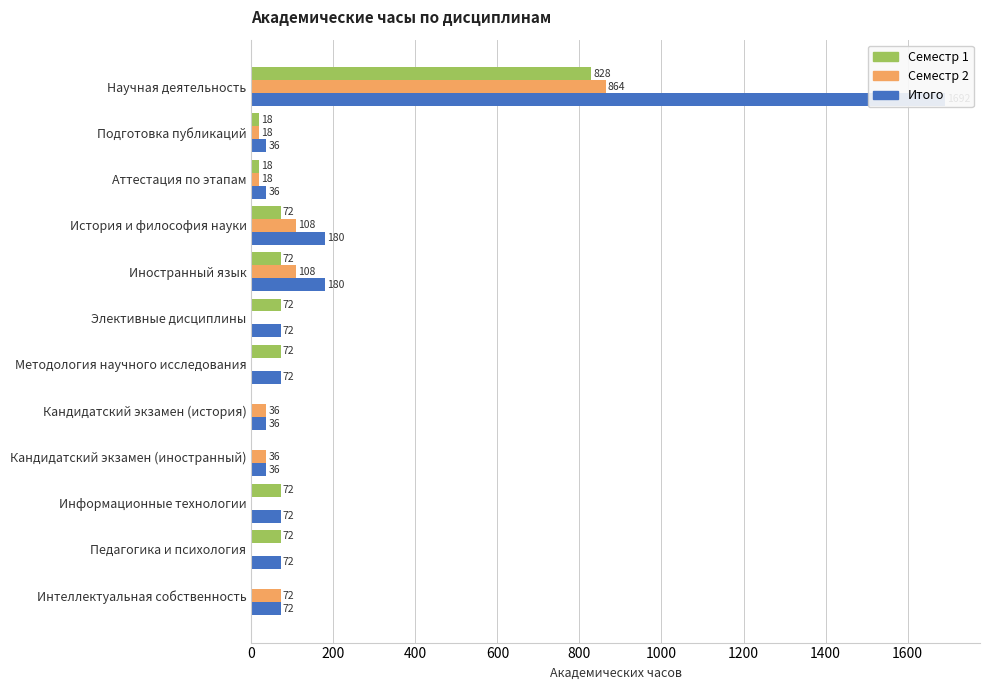

Which series has the largest total across all categories?

Итого